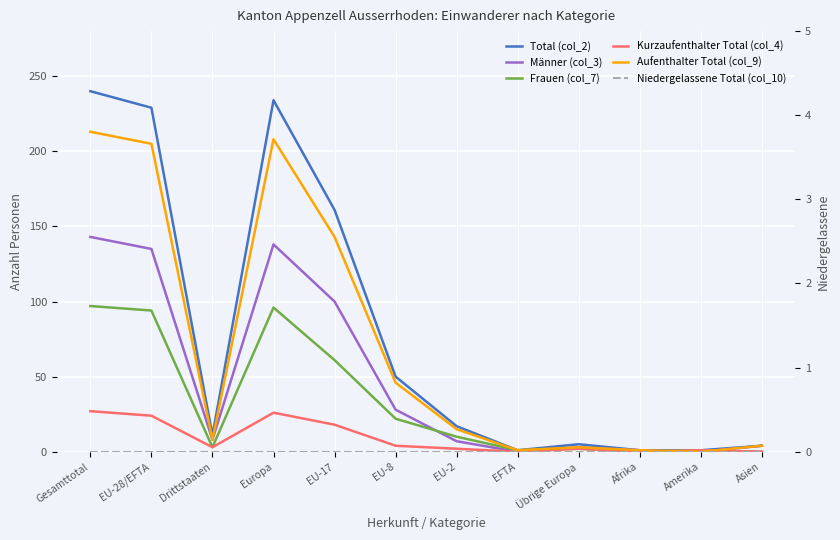

Which series has the largest range (max minus min)?

Total (col_2)